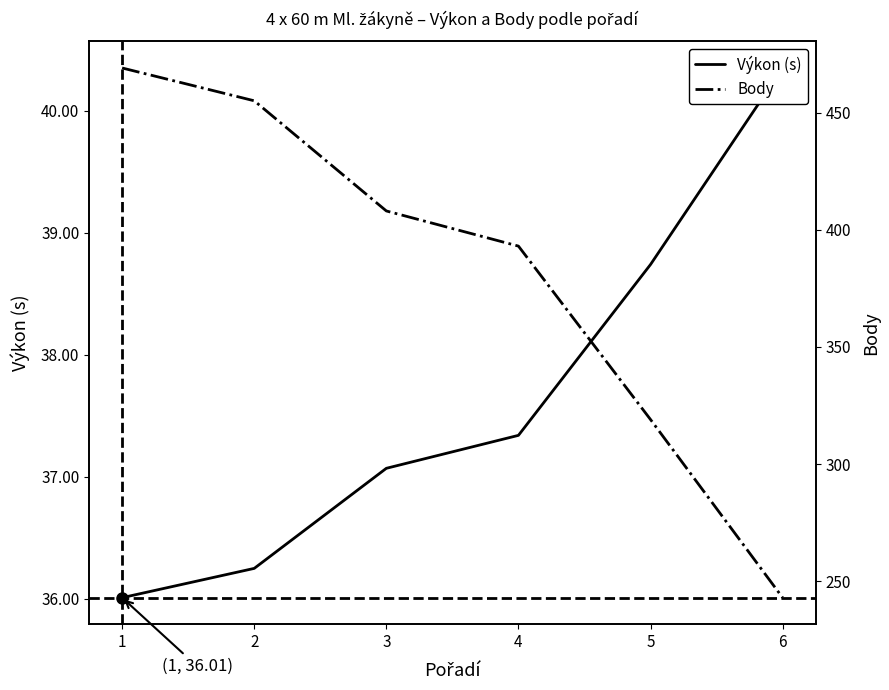

What is the greatest value displayed?

469.0